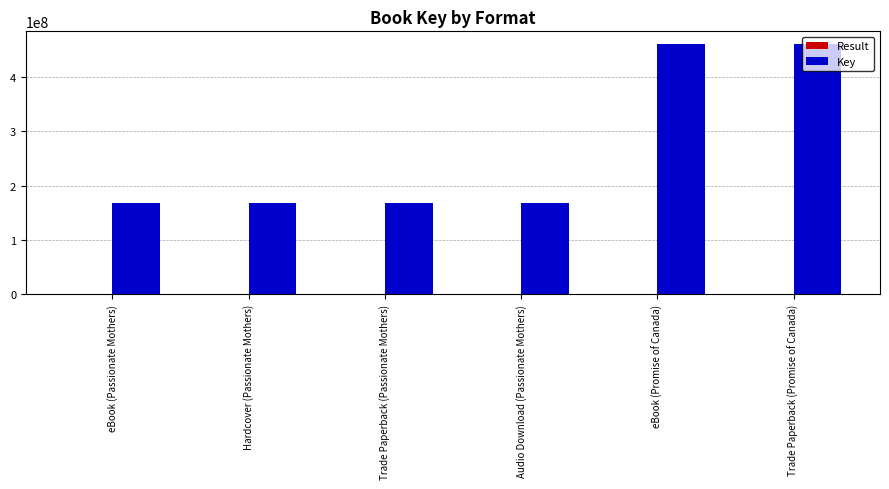

How many groups of bars are there?

6